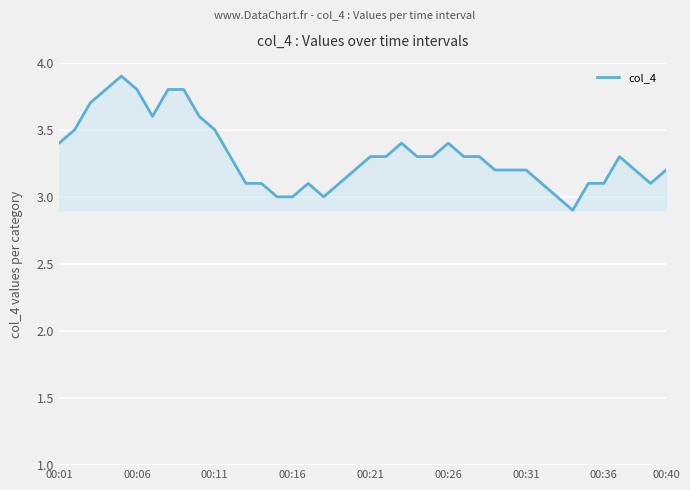

Reading left to right, what are all the values shown in this chart?

3.4	3.5	3.7	3.8	3.9	3.8	3.6	3.8	3.8	3.6	3.5	3.3	3.1	3.1	3.0	3.0	3.1	3.0	3.1	3.2	3.3	3.3	3.4	3.3	3.3	3.4	3.3	3.3	3.2	3.2	3.2	3.1	3.0	2.9	3.1	3.1	3.3	3.2	3.1	3.2